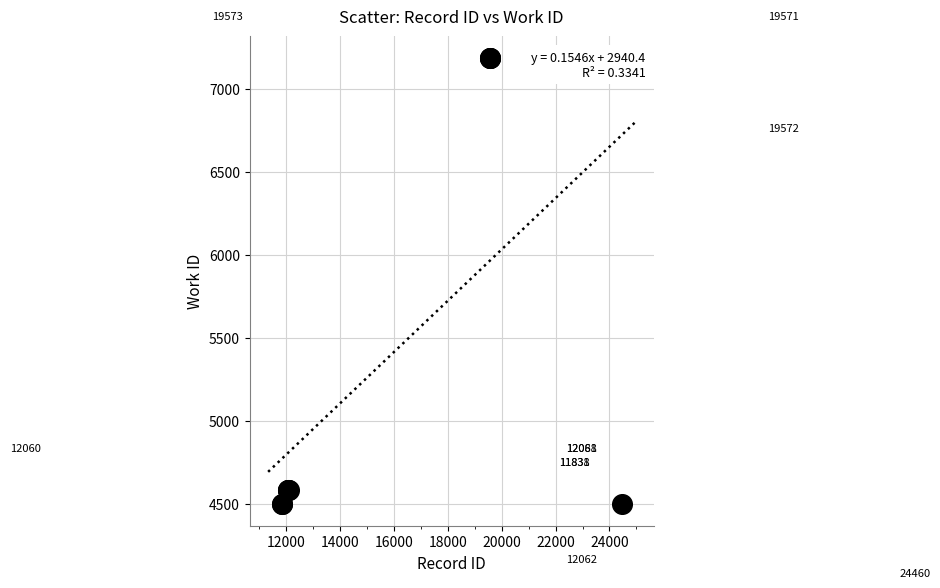

What Y value in the scatter plot is closest to 5842?

4583